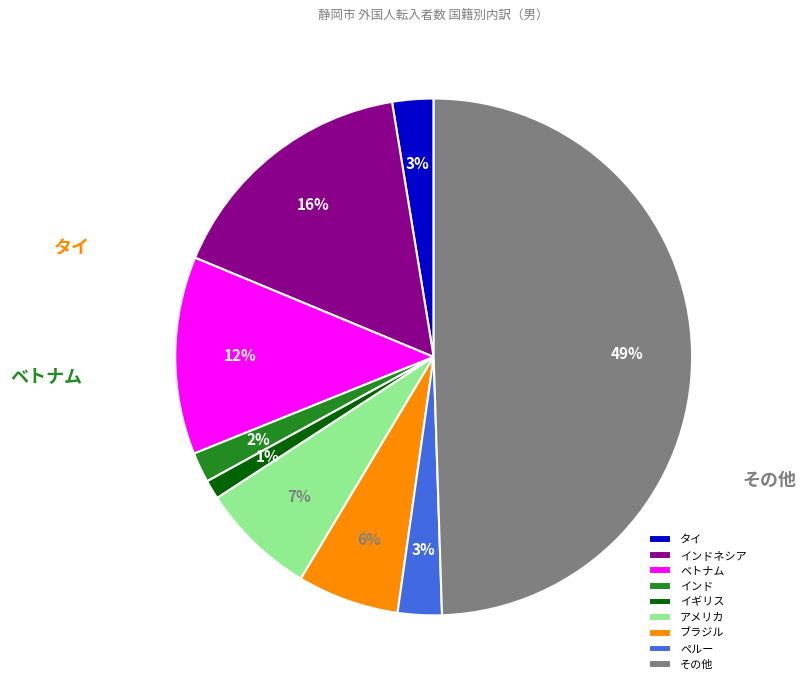

Which slice is the smallest?

イギリス